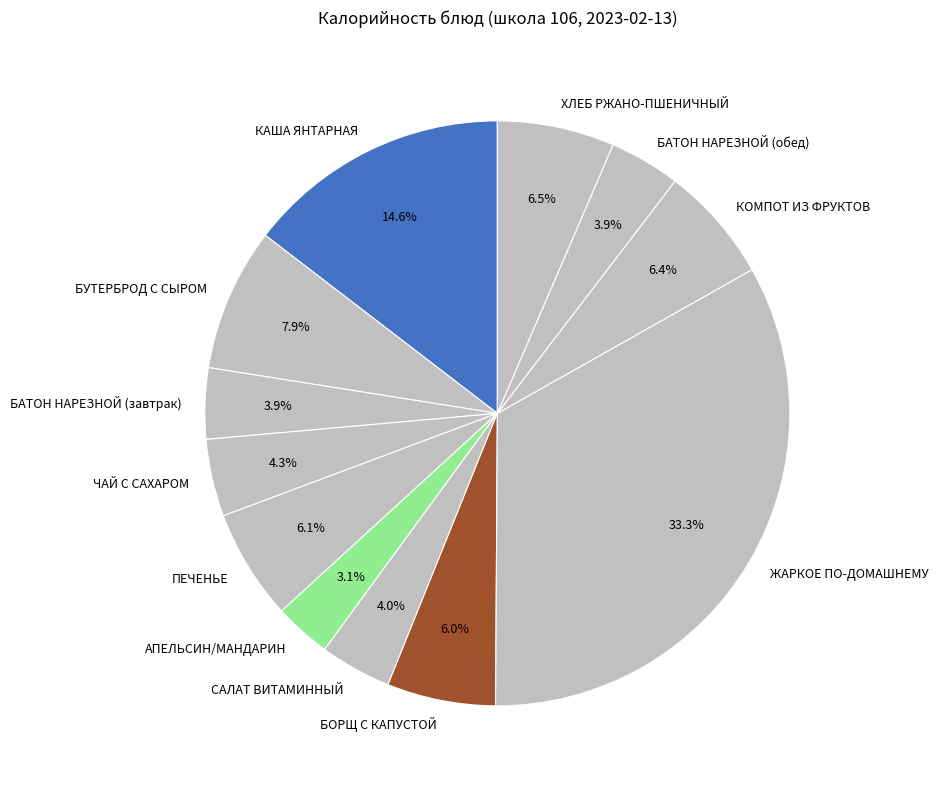

The ЧАЙ С САХАРОМ slice represents 4% of the pie. True or false?

True